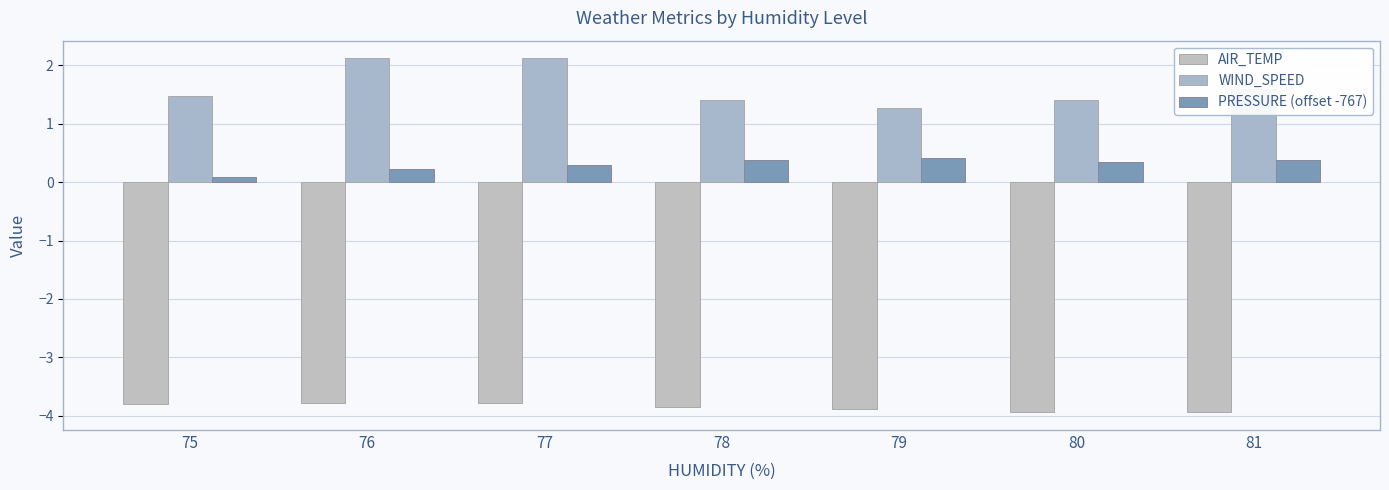

At which label is WIND_SPEED closest to 1?

79